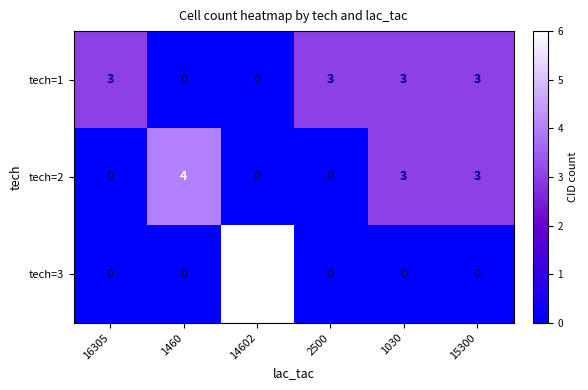

Count the tech=1 values in the range 0 to 3.

6